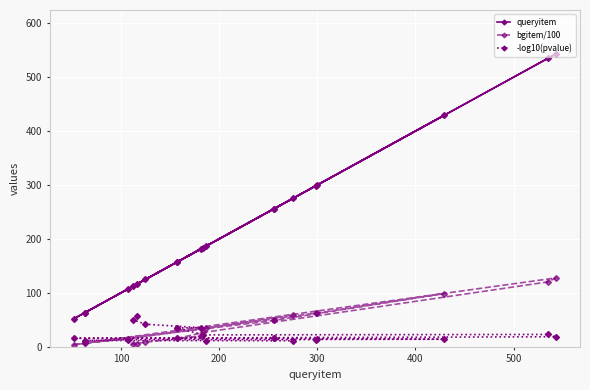

What are all the series names shown in the legend?

queryitem, bgitem/100, -log10(pvalue)